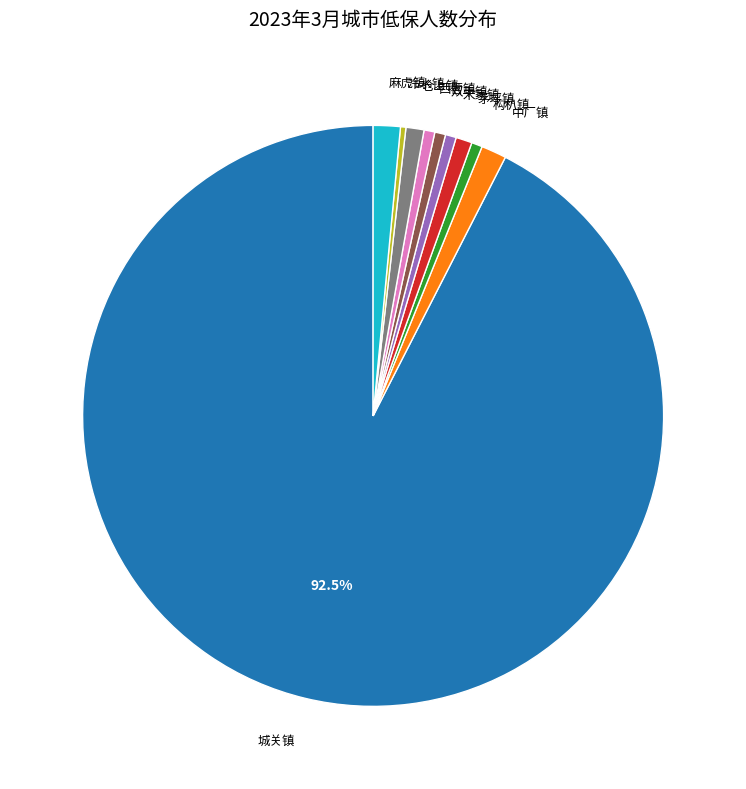

What percentage is the 麻虎镇 slice, to the nearest percent?

2%